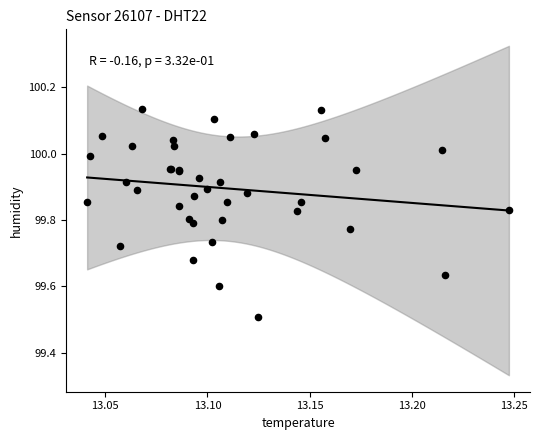

What Y value in the scatter plot is closest to 99?

99.5